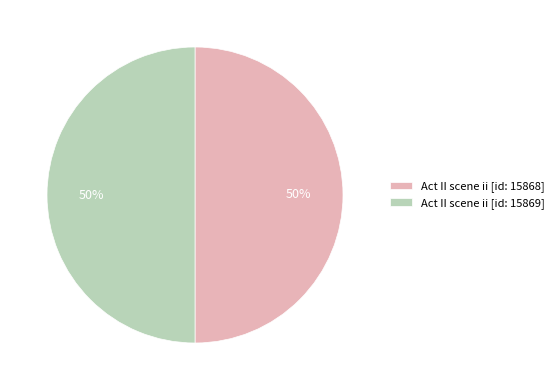

Combined, do Act II scene ii [id: 15868] and Act II scene ii [id: 15869] account for over 50%?

Yes